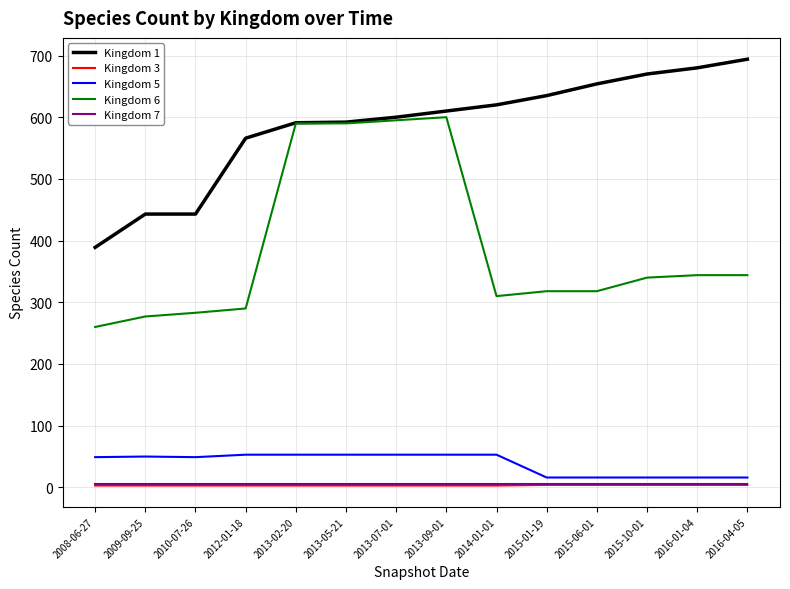

Which label corresponds to the largest value in the chart?

2016-04-05